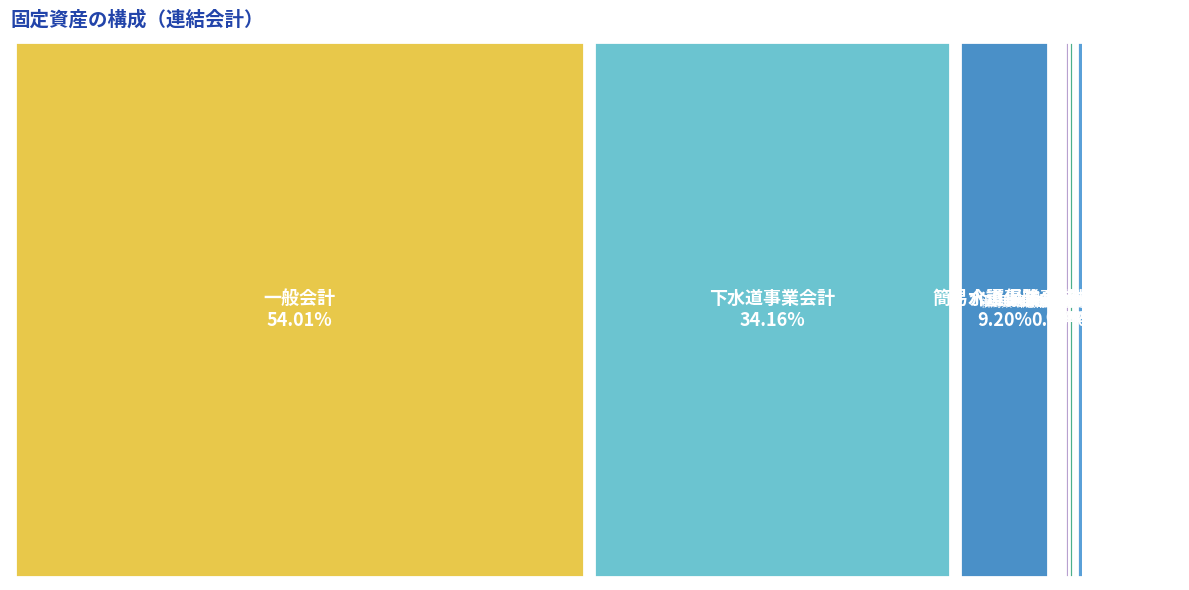

To the nearest percent, what portion does 一般会計 represent?

54%